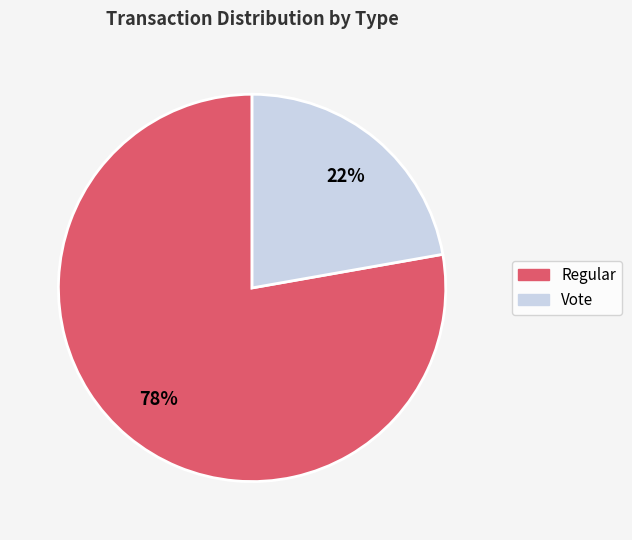

What percentage is the Regular slice, to the nearest percent?

78%